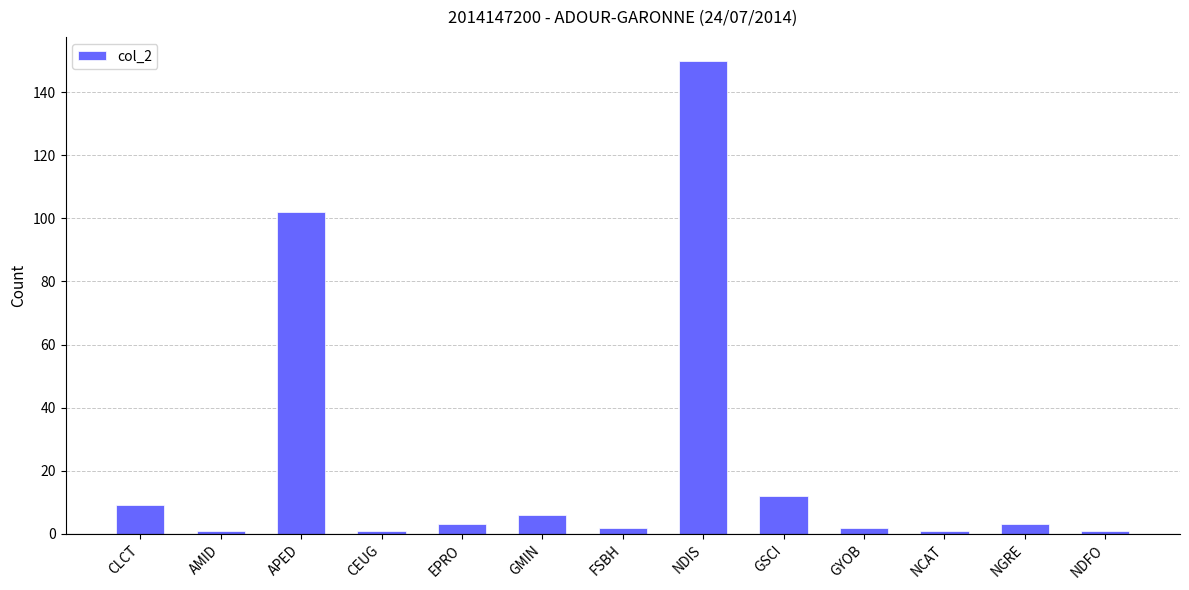

How many values are below 3?

6